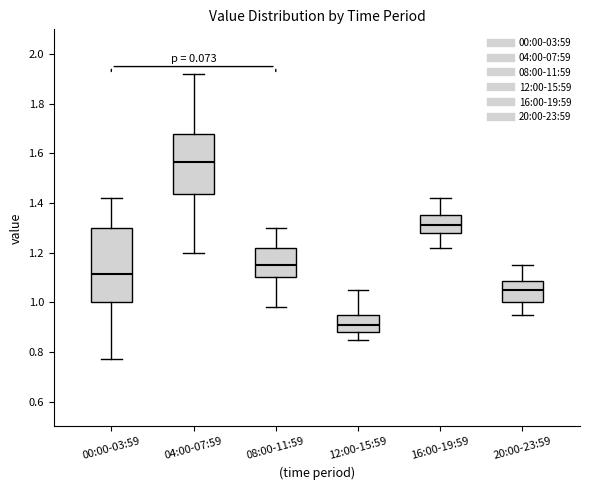

Reading left to right, read every box against the y-axis: the position of its median line, the range the box covers, and the ends of its whiskers. The values are not printed on the chart, so give them approximately, as read against the axis.

00:00-03:59: median 1.12, box 1.00 to 1.30, whiskers 0.78 to 1.42
04:00-07:59: median 1.56, box 1.44 to 1.68, whiskers 1.20 to 1.92
08:00-11:59: median 1.16, box 1.10 to 1.22, whiskers 0.98 to 1.30
12:00-15:59: median 0.92, box 0.88 to 0.96, whiskers 0.86 to 1.06
16:00-19:59: median 1.32, box 1.28 to 1.36, whiskers 1.22 to 1.42
20:00-23:59: median 1.06, box 1.00 to 1.08, whiskers 0.96 to 1.16